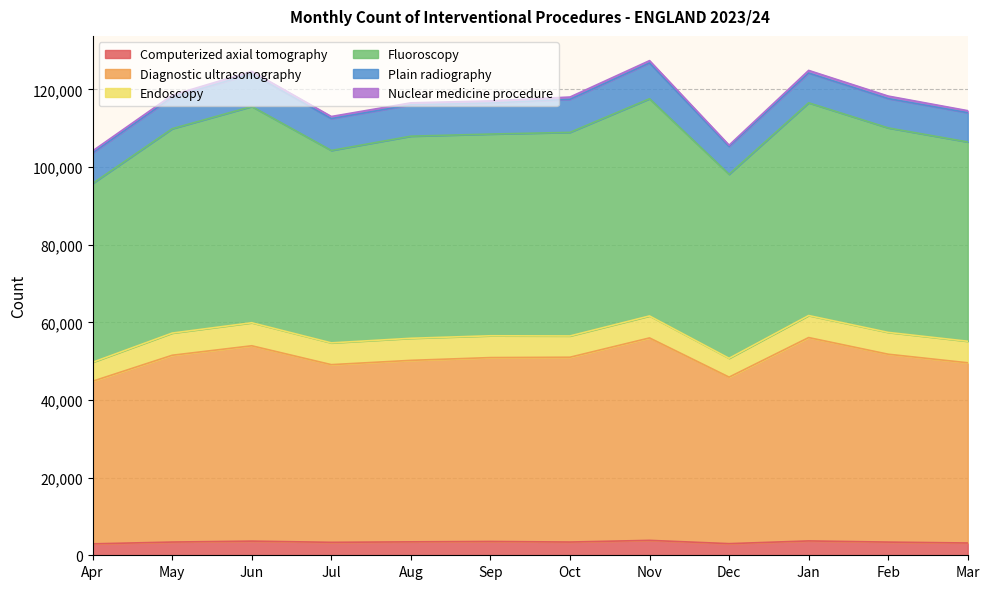

Which label corresponds to the largest value in the chart?

Nov